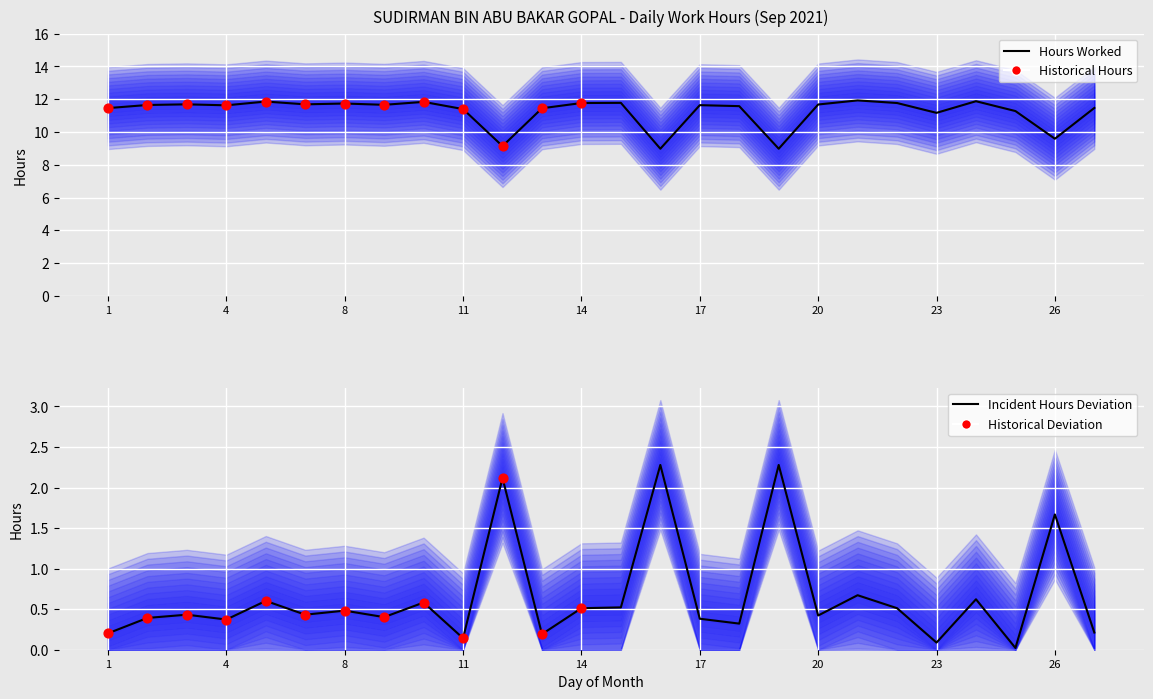

Approximately how many times larger is the value at 16 compared to 14?

0.8